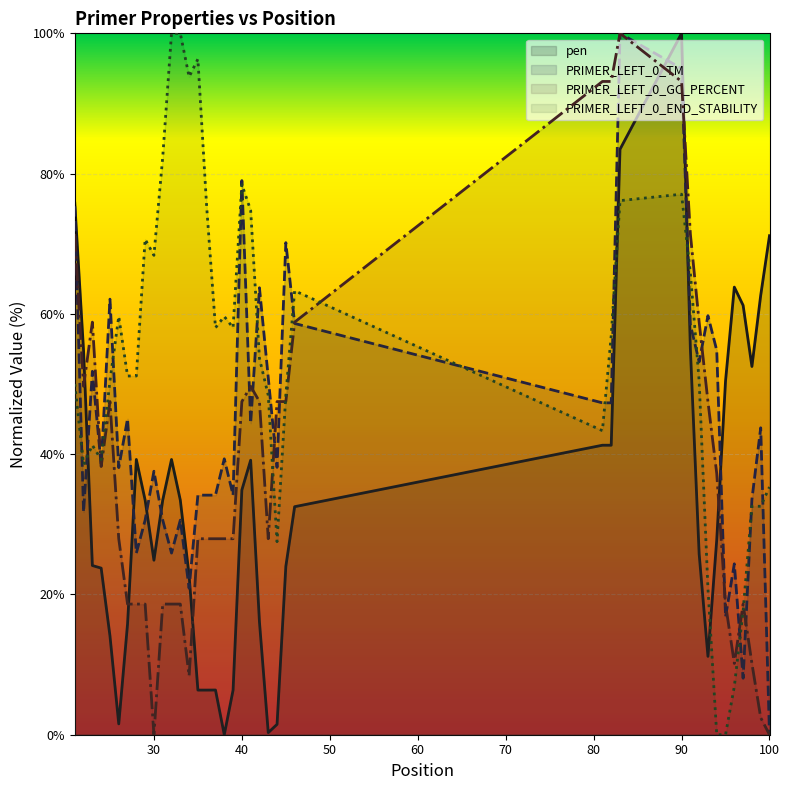

What is the sum of all pen values?

1357.7